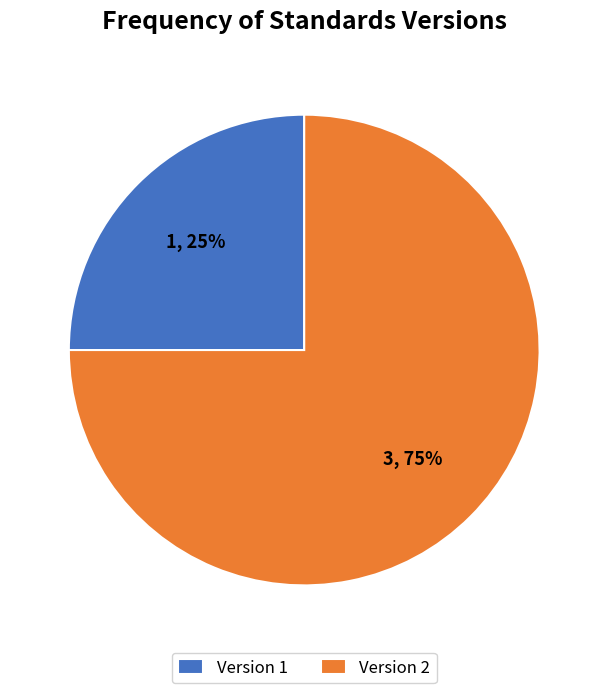

How many segments does this pie chart have?

2